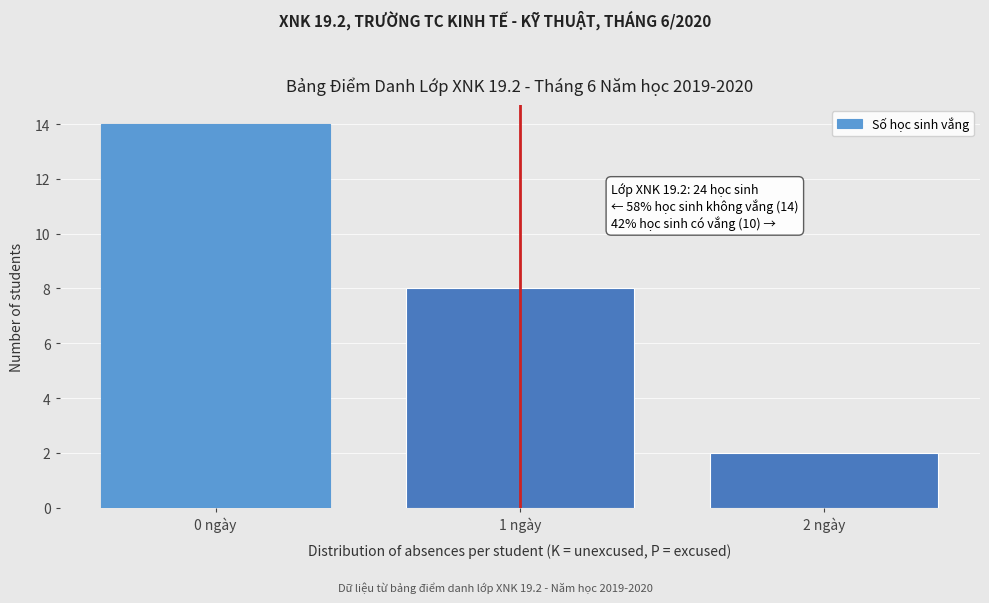

Reading left to right, transcribe all the data shown in this chart.

0 ngày=14	1 ngày=8	2 ngày=2